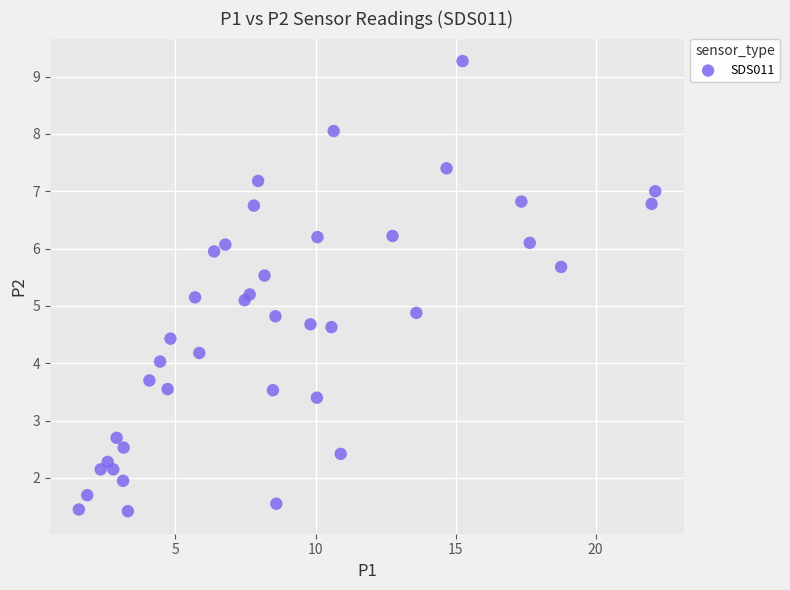

What is the range of X values (max minus min)?

20.6